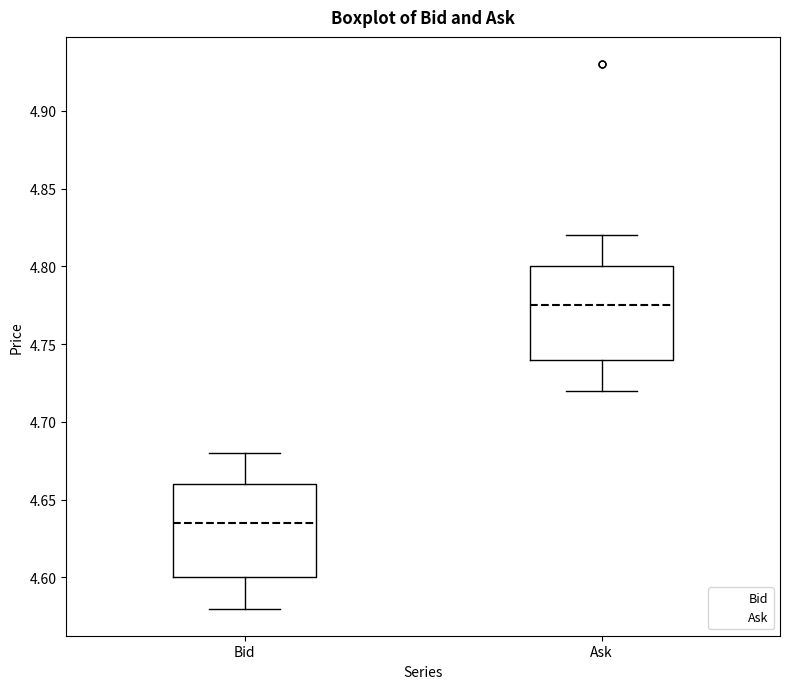

Reading left to right, transcribe this box plot: for each box, give where its median line is, the range the box spans, and where its two whiskers end, as read against the y-axis. The values are not printed on the chart, so give them approximately, as read against the axis.

Bid: median 4.635, box 4.600 to 4.660, whiskers 4.580 to 4.680
Ask: median 4.775, box 4.740 to 4.800, whiskers 4.720 to 4.820